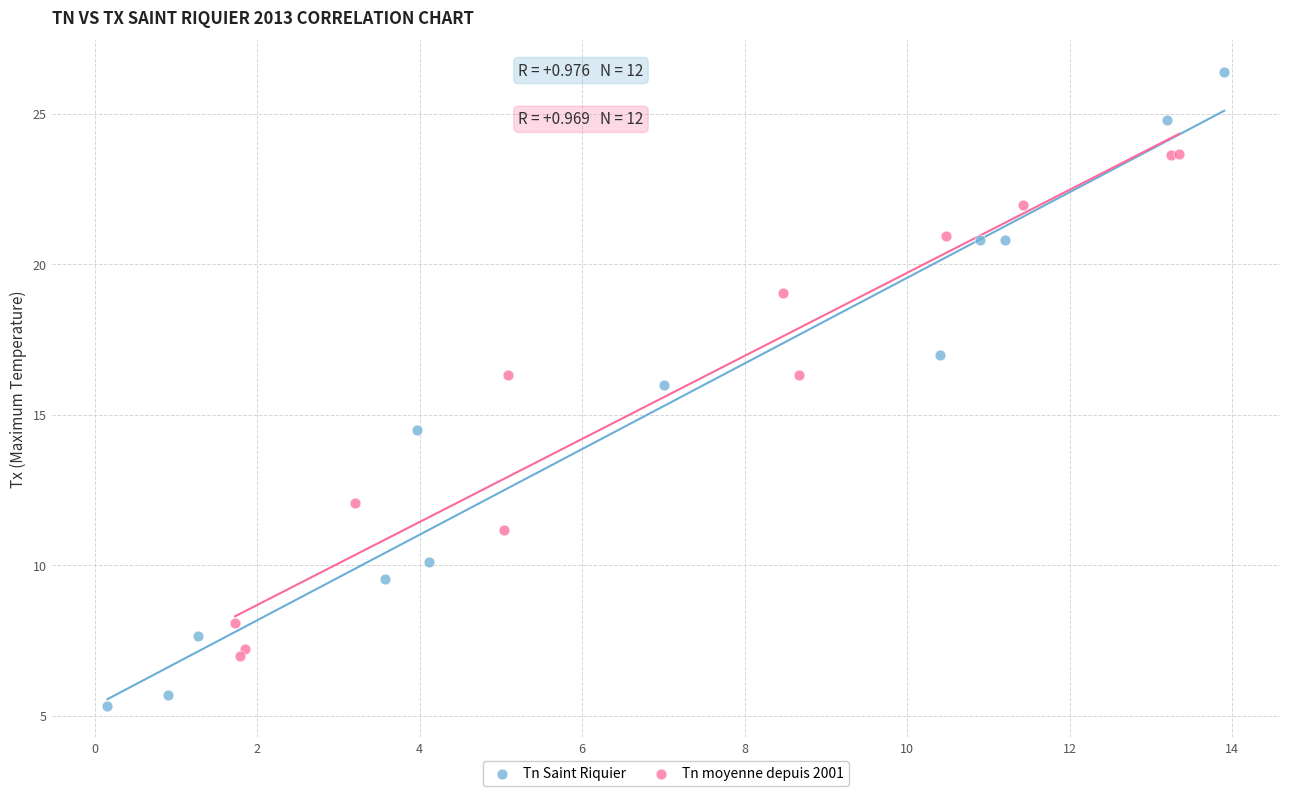

Which series has the largest Y range (max minus min)?

Tn Saint Riquier